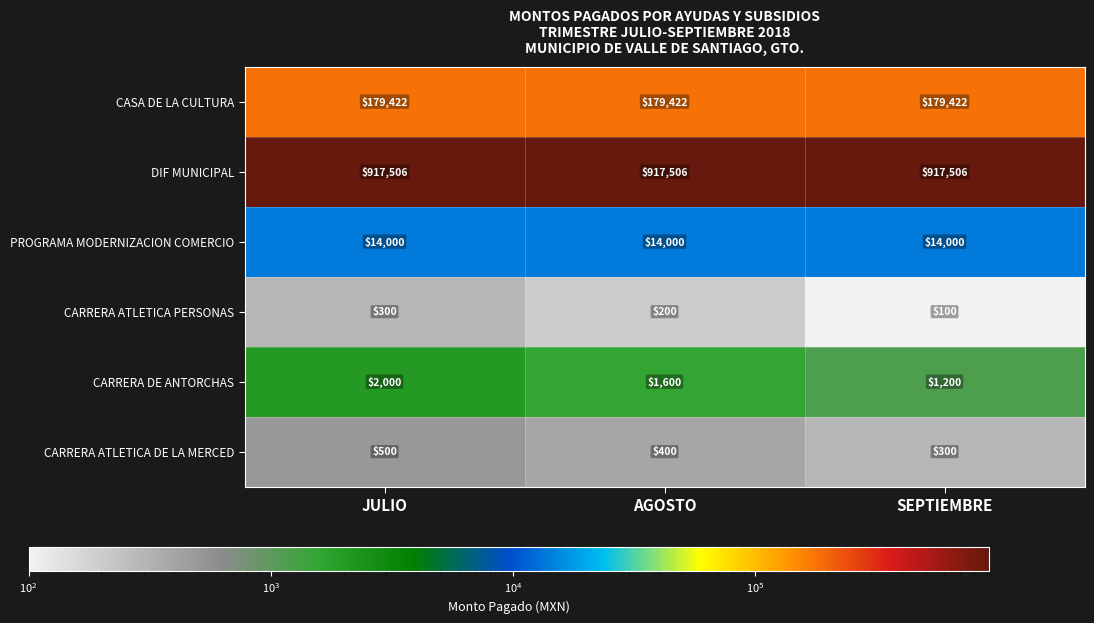

What is the sum of all CARRERA ATLETICA PERSONAS values?

600